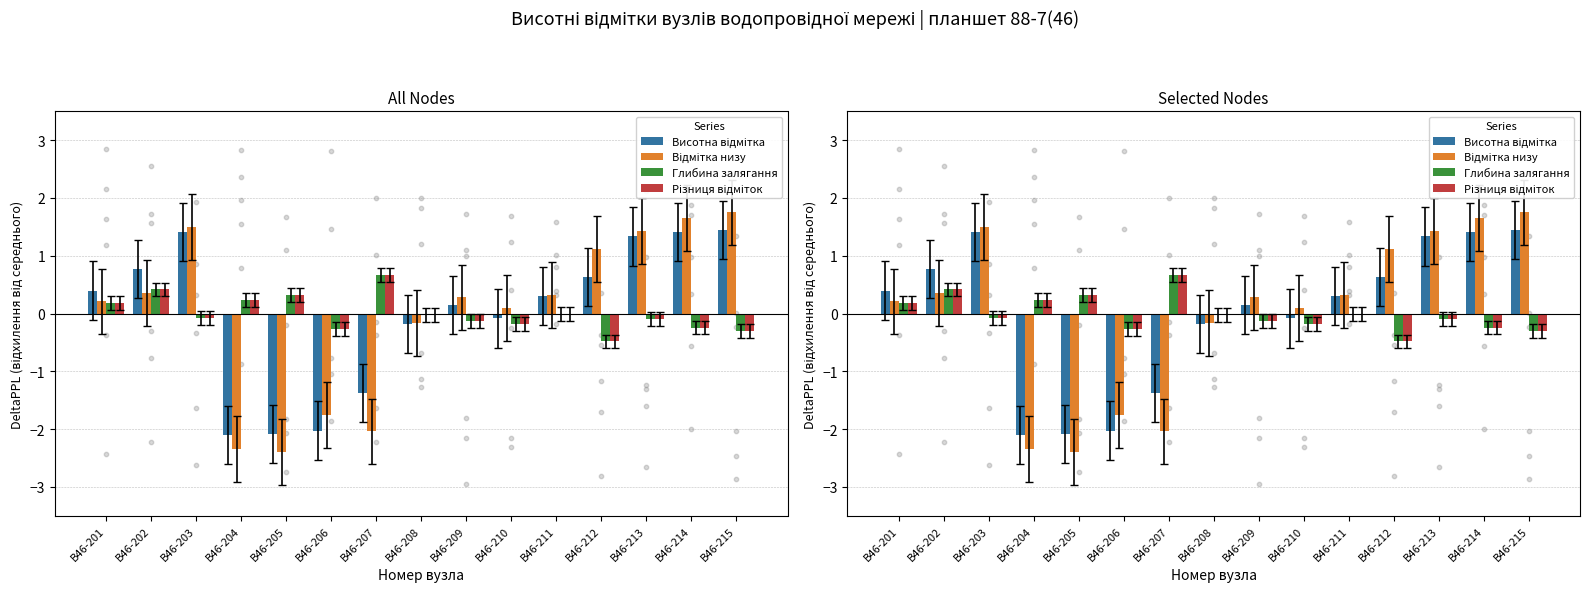

What are all the series names shown in the legend?

Висотна відмітка, Відмітка низу, Глибина залягання, Різниця відміток